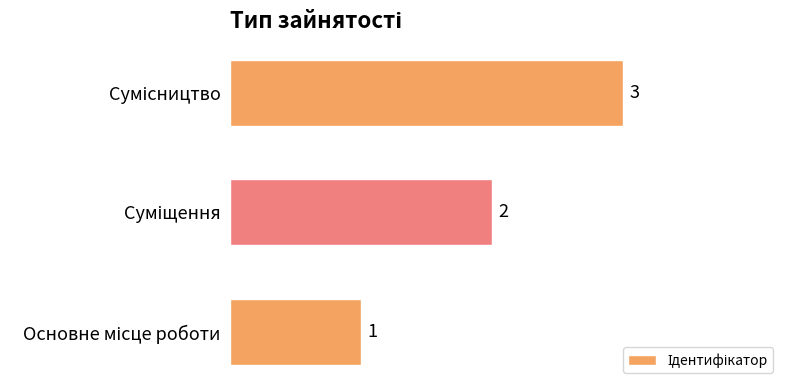

How many bars are there in total?

3